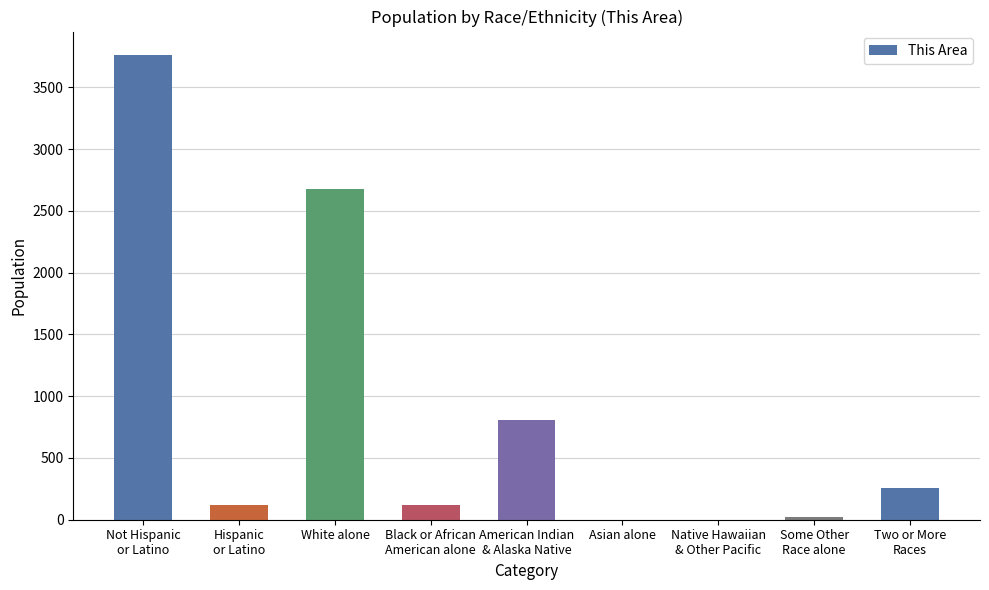

What is the sum of the values at Some Other
Race alone and Not Hispanic
or Latino?

3785